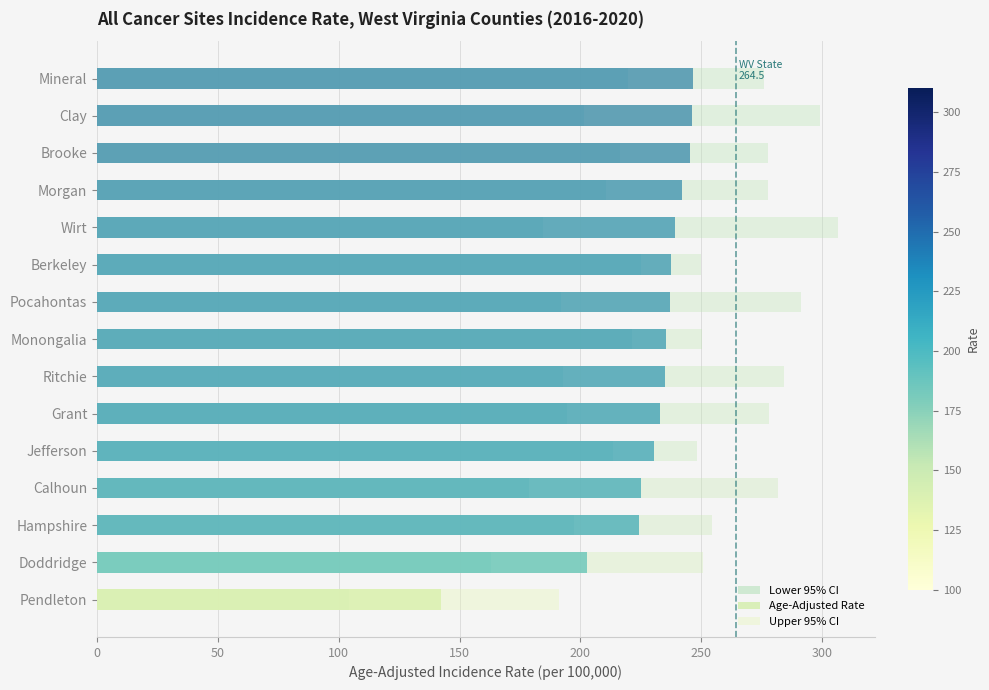

Which series has the largest total across all categories?

Upper 95% CI